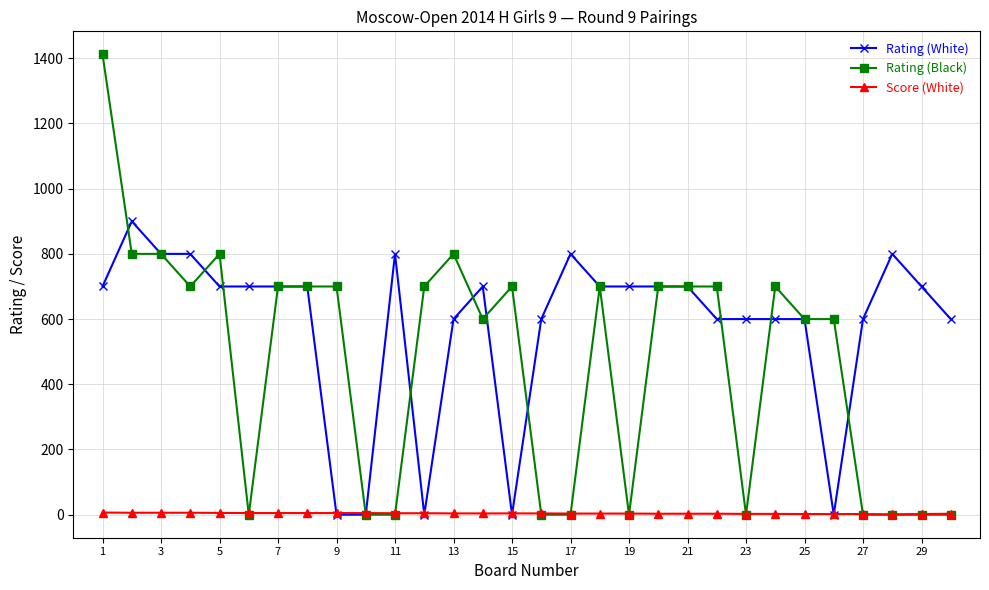

What is the value of the Rating (Black) point at the 15th from the left?

700.0